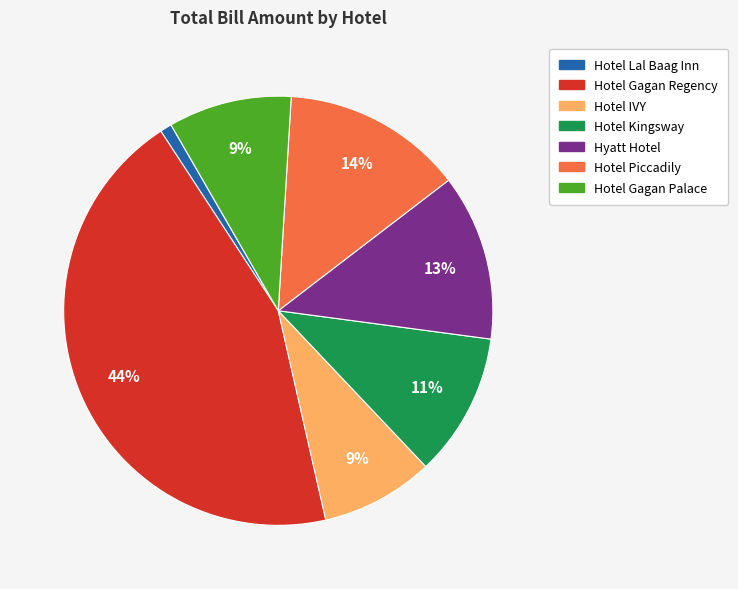

Which slice is the smallest?

Hotel Lal Baag Inn